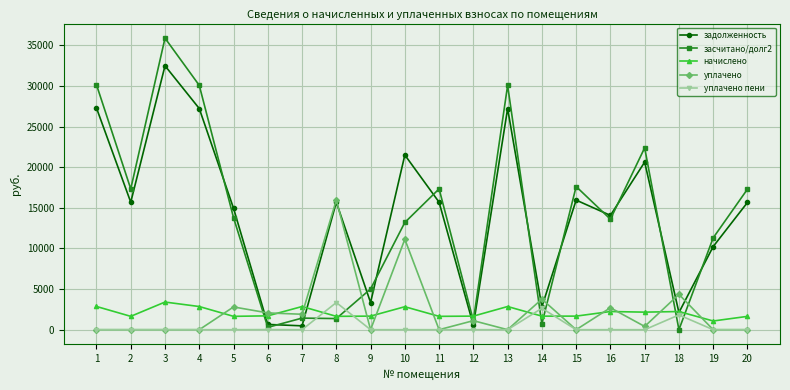

Is it true that засчитано/долг2 equals 713.7 at 14?

True